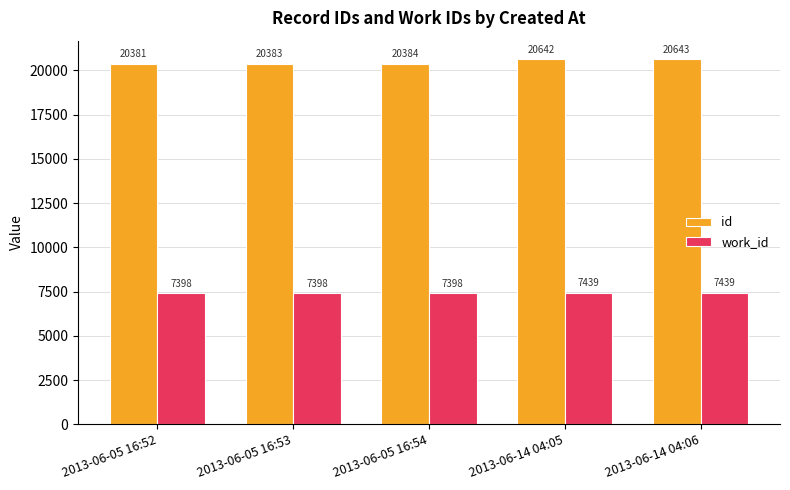

Rank the series by their average value, from lowest to highest.

work_id, id